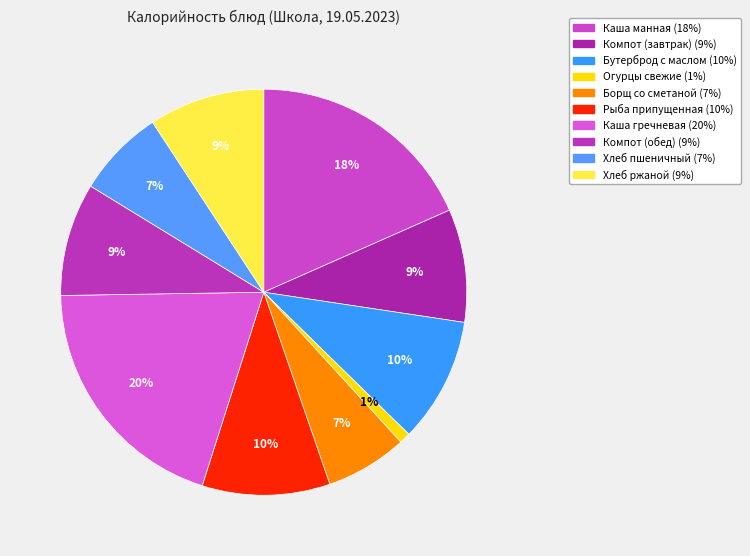

To the nearest percent, what is the average slice percentage?

10%